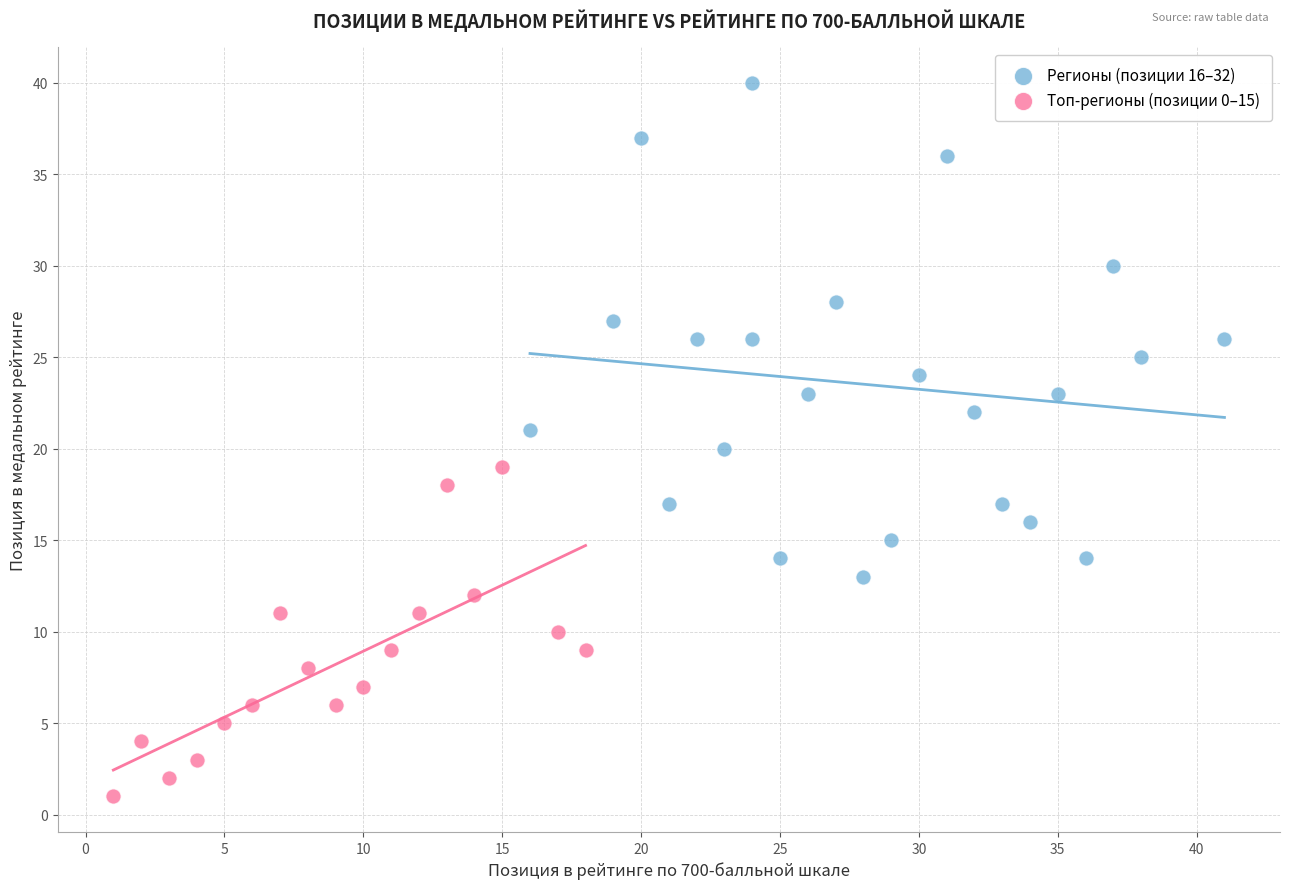

Which series has the largest Y range (max minus min)?

Регионы (позиции 16–32)